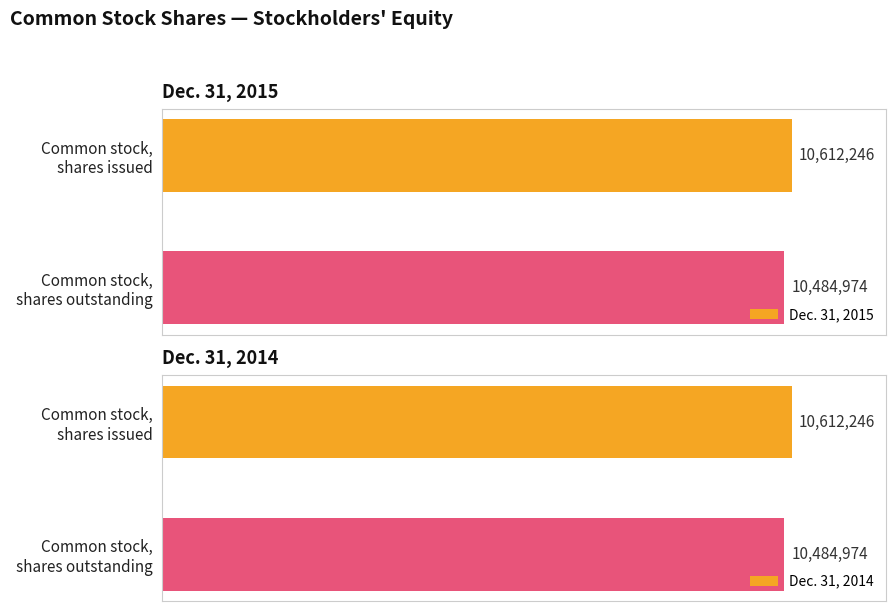

Which series has the widest spread of values?

Dec. 31, 2015